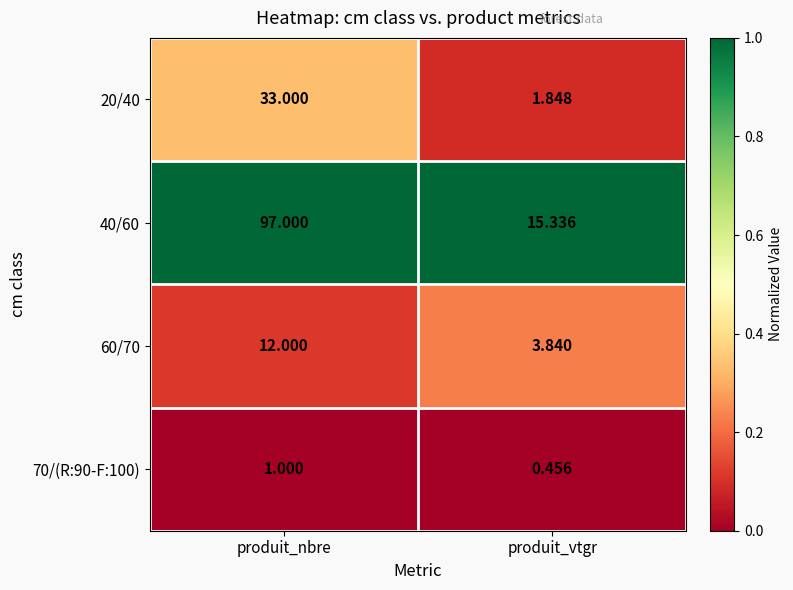

Count the number of categories in the chart.

2